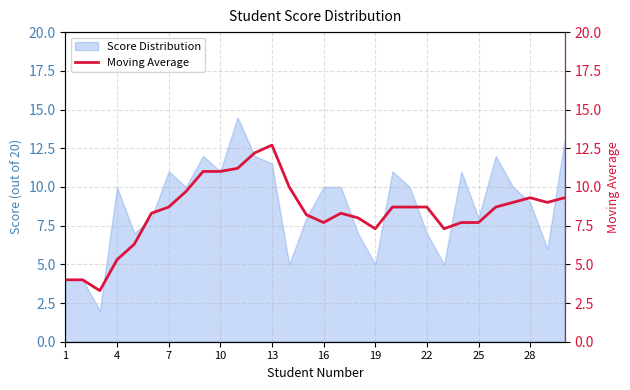

What is the maximum value for Score Distribution?

14.5